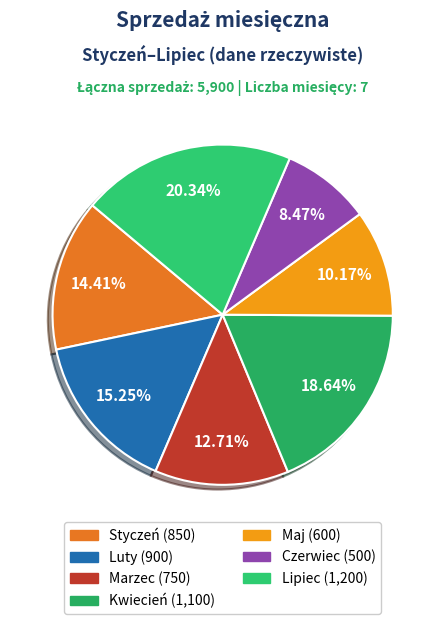

What is the smallest slice in the pie chart?

Czerwiec